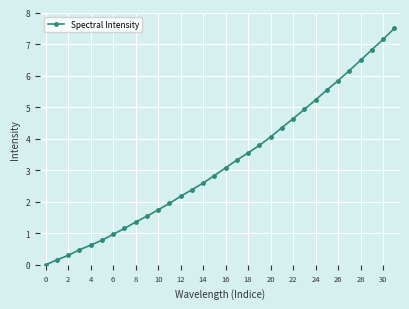

What is the difference between the maximum and minimum values?

7.5